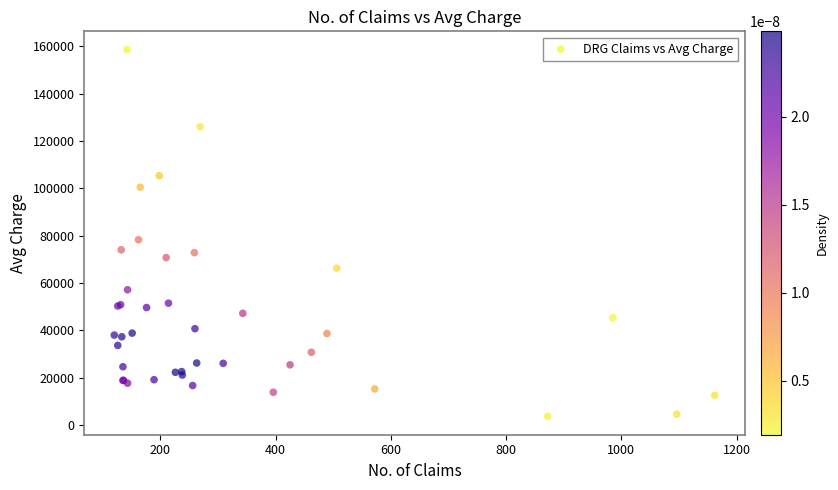

What Y value in the scatter plot is closest to 81144?

78317.7